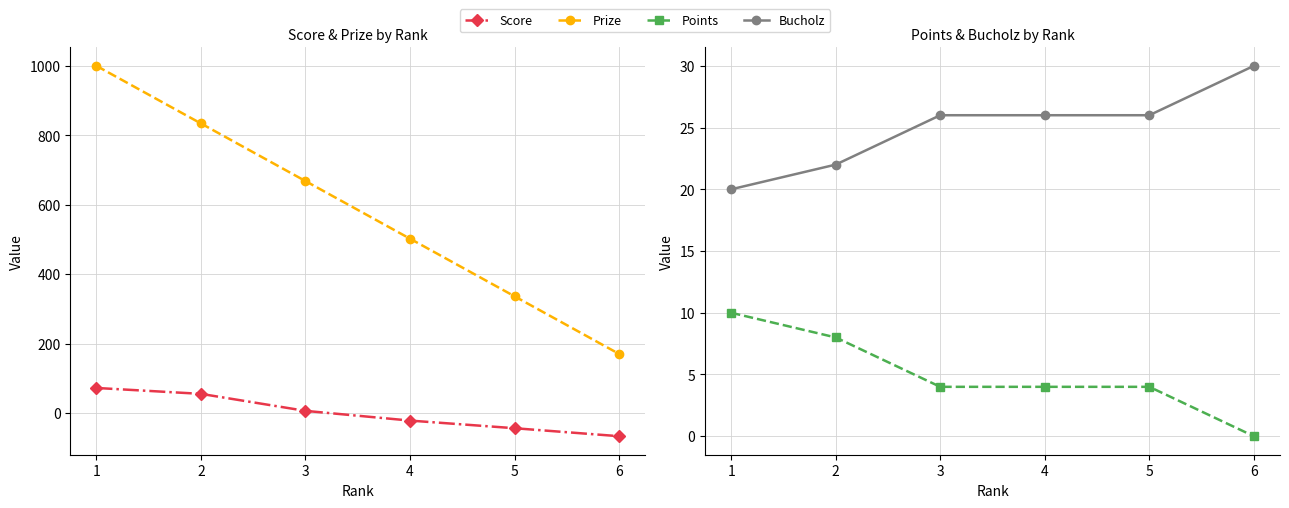

List the labels in order of Bucholz value, largest first.

6, 3, 4, 5, 2, 1